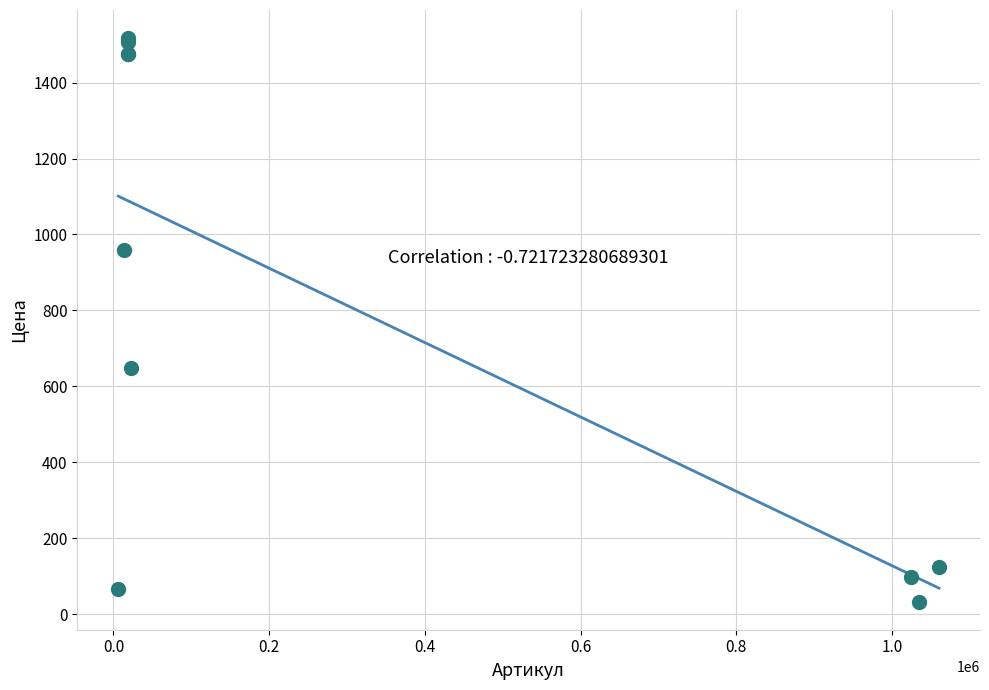

What Y value in the scatter plot is closest to 775?

648